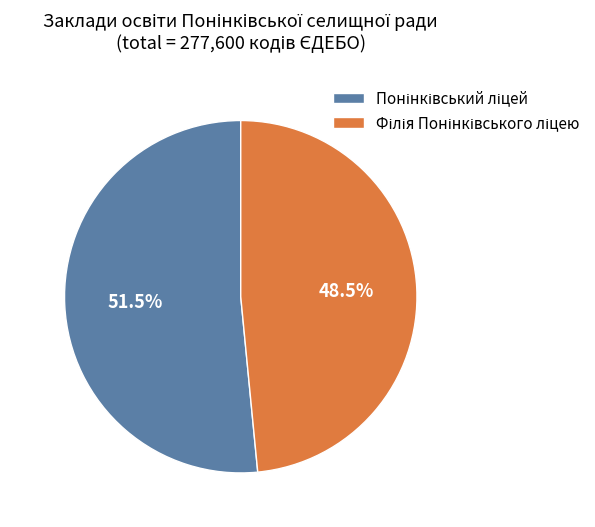

Is there any slice that represents more than half of the pie?

Yes